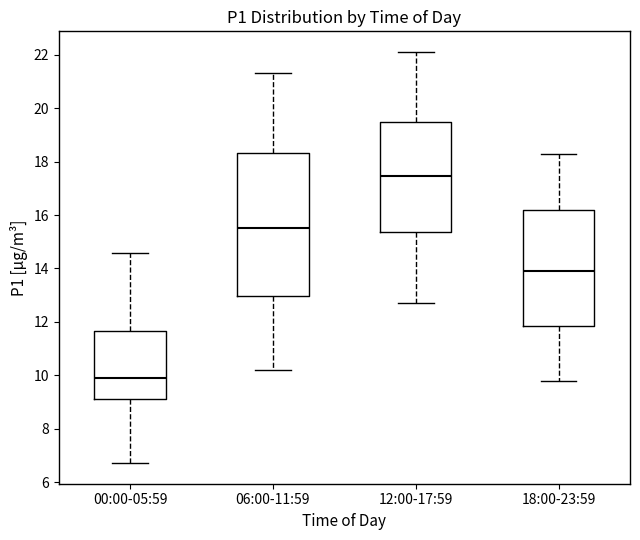

Which box is the tallest, from its lower edge to its upper edge?

06:00-11:59